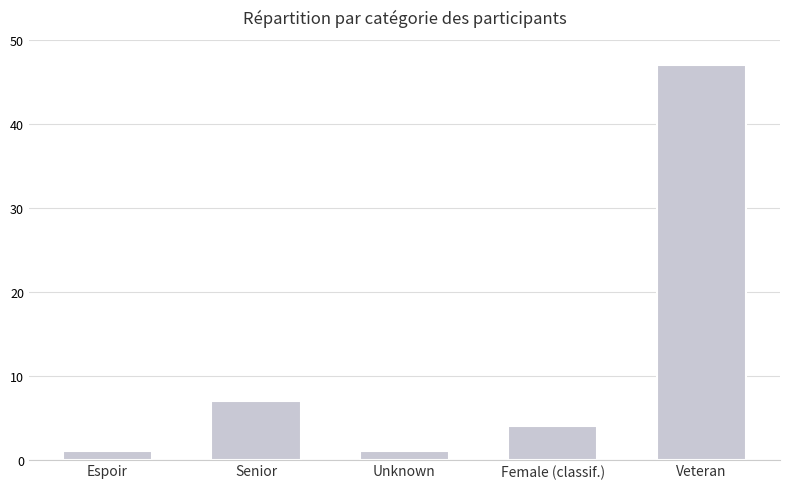

What is the ratio of the value at Senior to the value at Veteran?

0.1